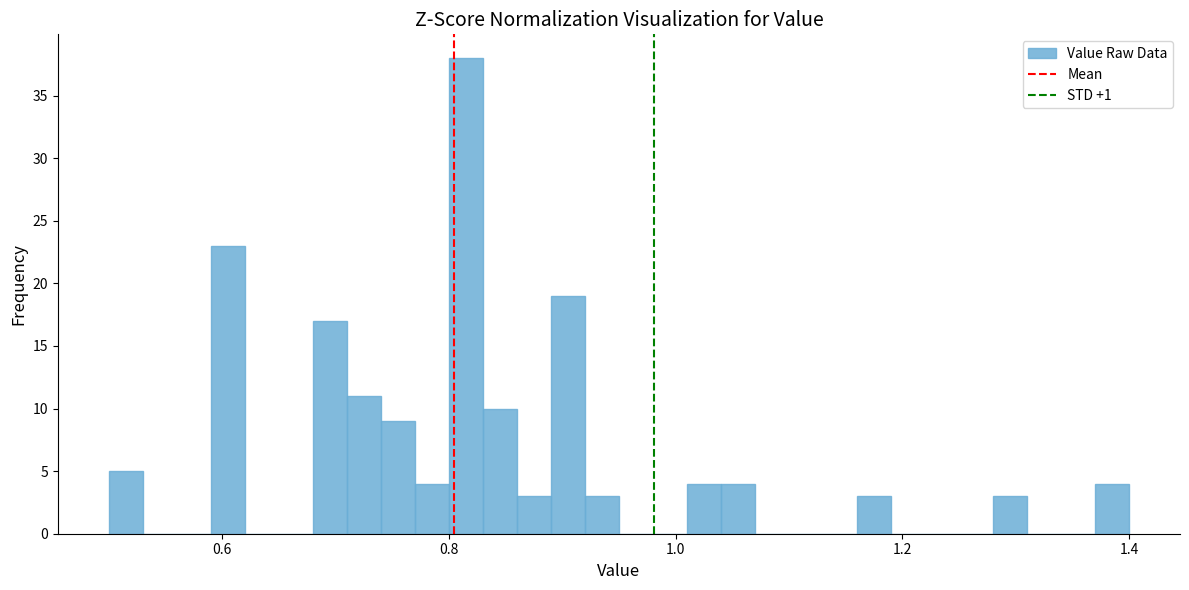

Read against the x-axis, roughly where is the centre of the tallest bar?

0.82